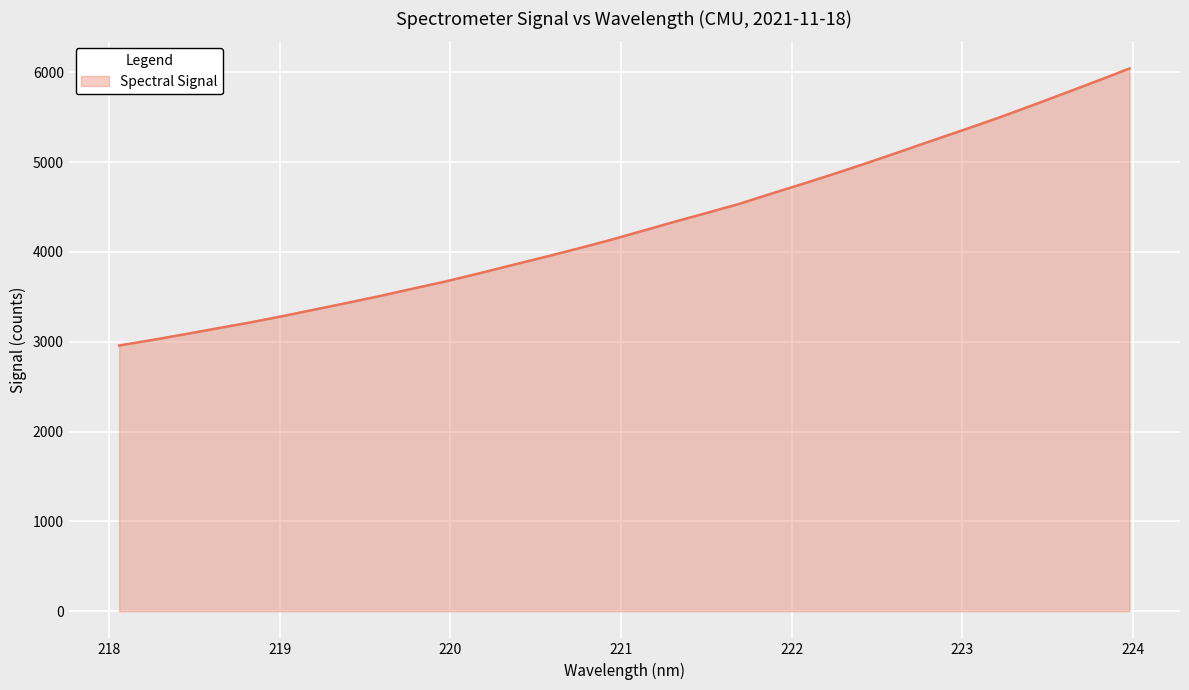

What is the greatest value displayed?

6041.4